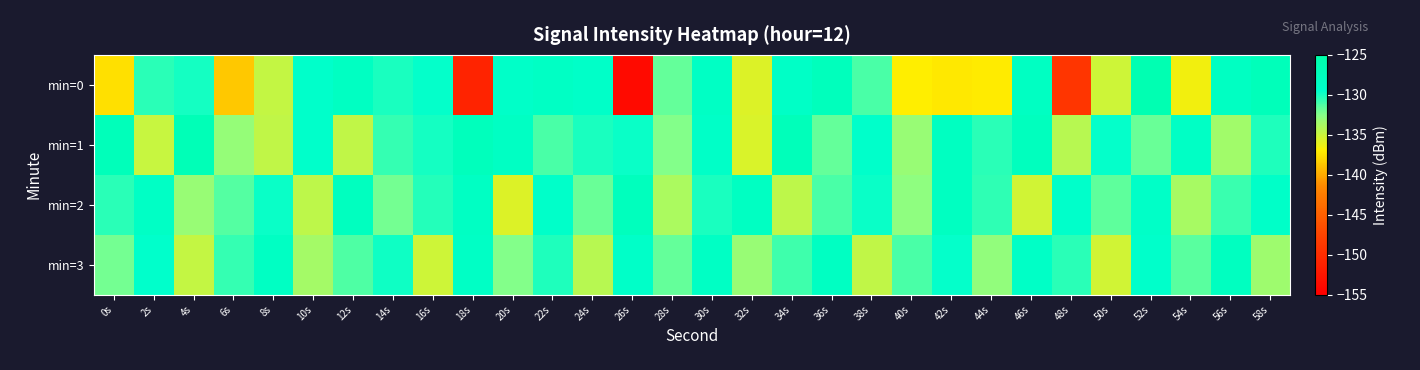

What is the greatest value displayed?

-126.1